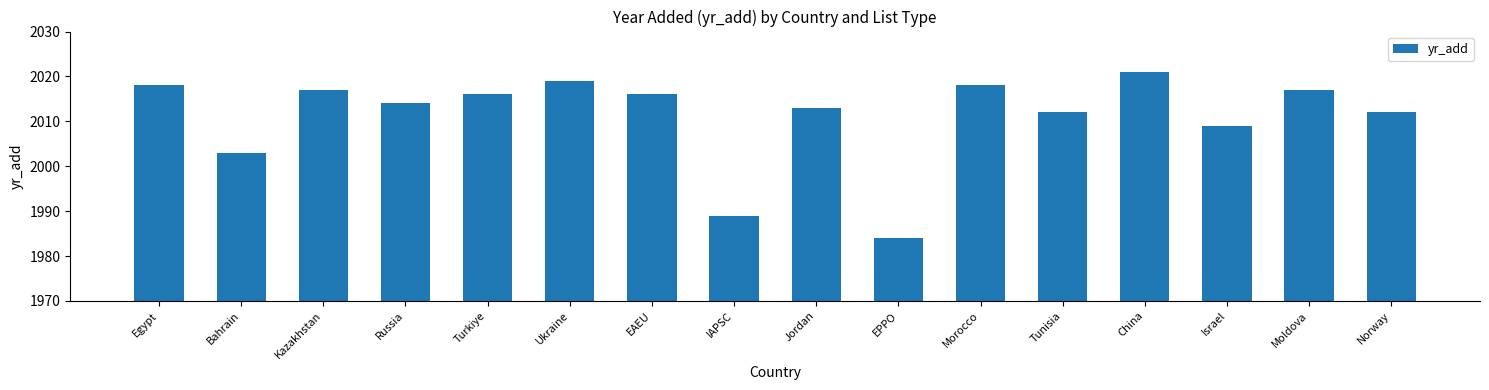

What is the difference between the maximum and minimum values?

37